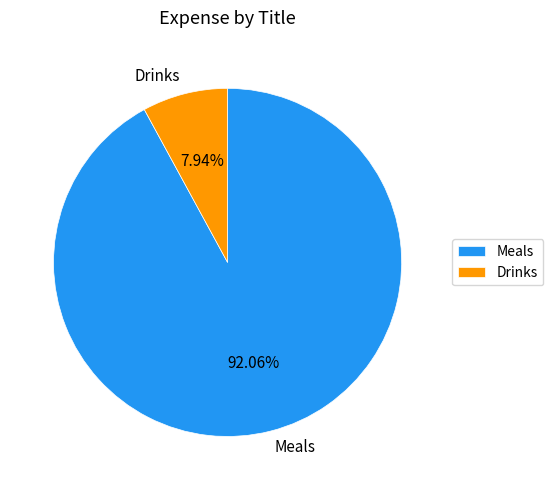

Which slice is the largest?

Meals